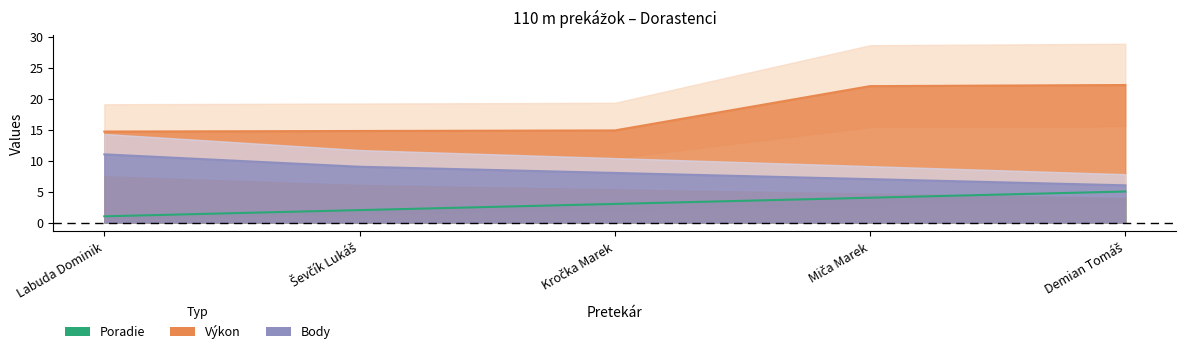

How many data points in Poradie (line) are less than 3?

2